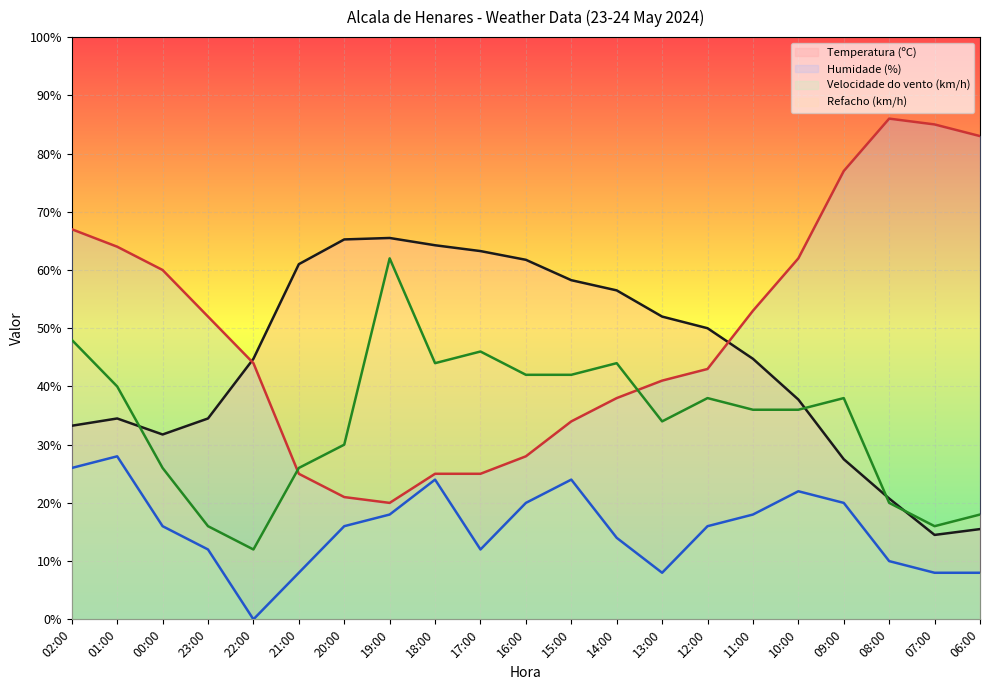

List the labels in order of Humidade (%) value, largest first.

08:00, 07:00, 06:00, 09:00, 02:00, 01:00, 10:00, 00:00, 11:00, 23:00, 22:00, 12:00, 13:00, 14:00, 15:00, 16:00, 21:00, 18:00, 17:00, 20:00, 19:00